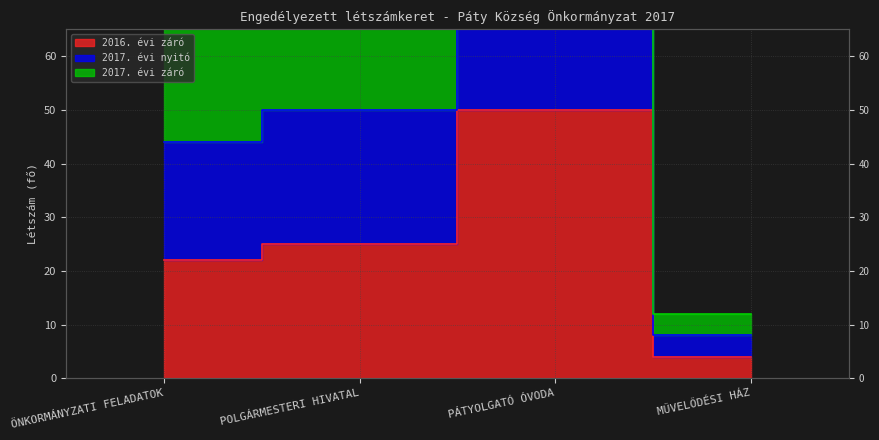

What are all the series names shown in the legend?

2016. évi záró, 2017. évi nyitó, 2017. évi záró